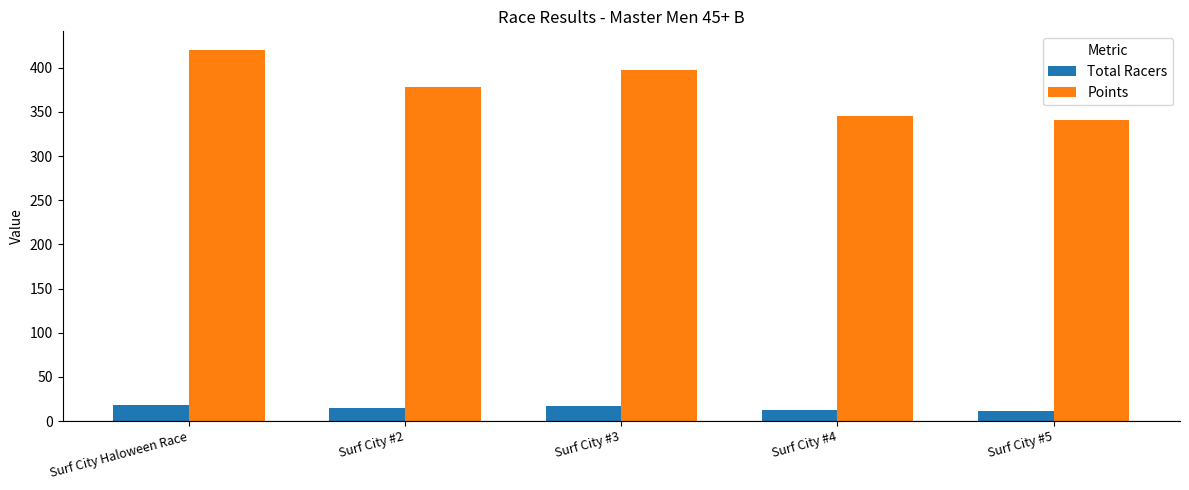

List the series in order of their overall mean, lowest first.

Total Racers, Points